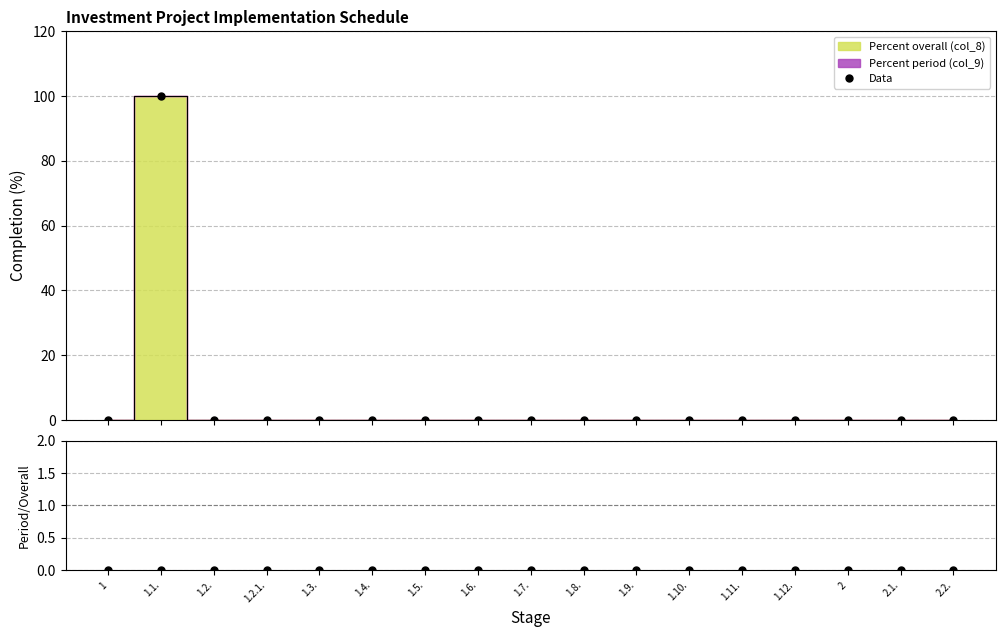

What is the total value across all series at 1.1.?

100